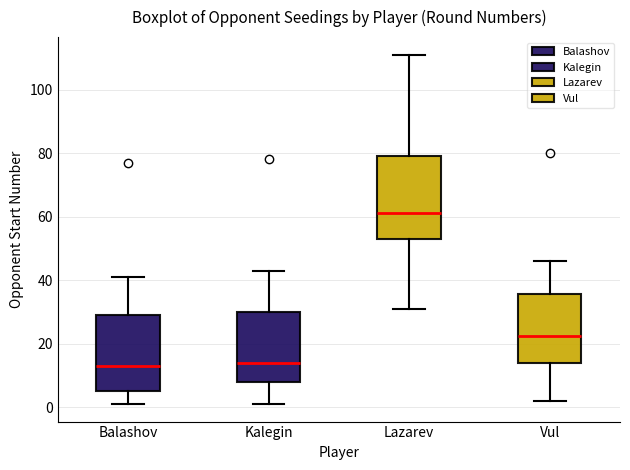

Which box is the tallest, from its lower edge to its upper edge?

Lazarev